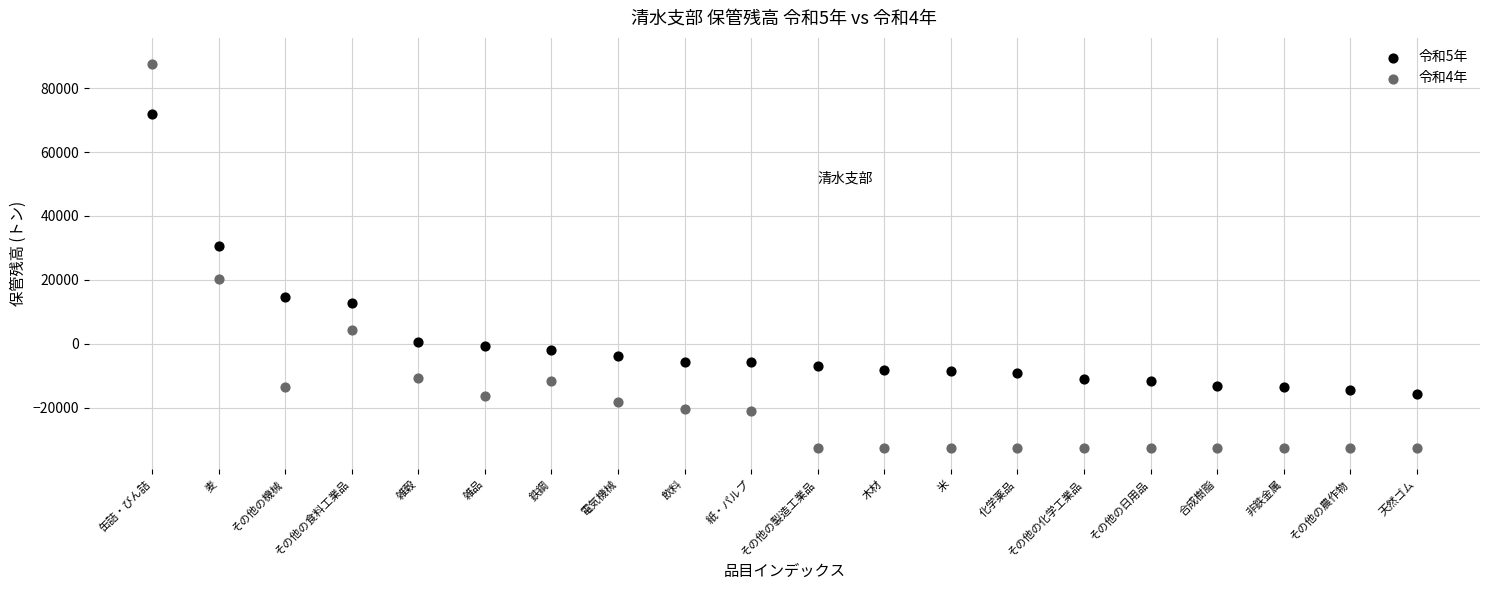

Which series has the largest Y range (max minus min)?

令和4年